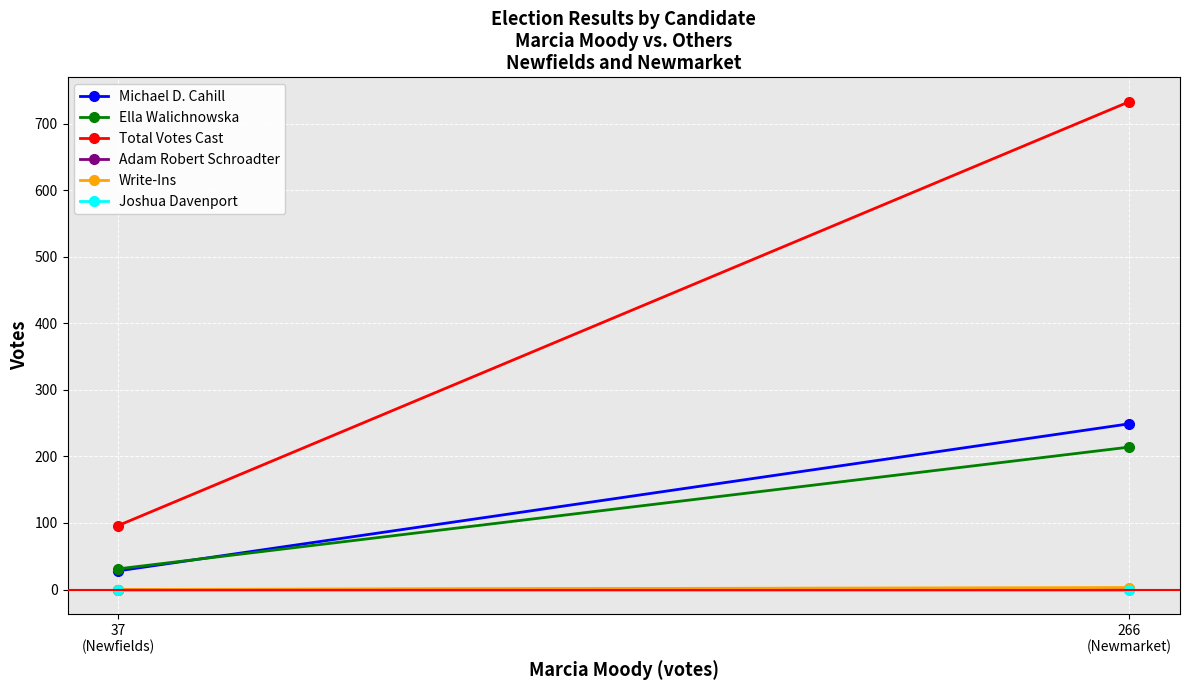

What is the difference between the Write-Ins values at 266
(Newmarket) and 37
(Newfields)?

3